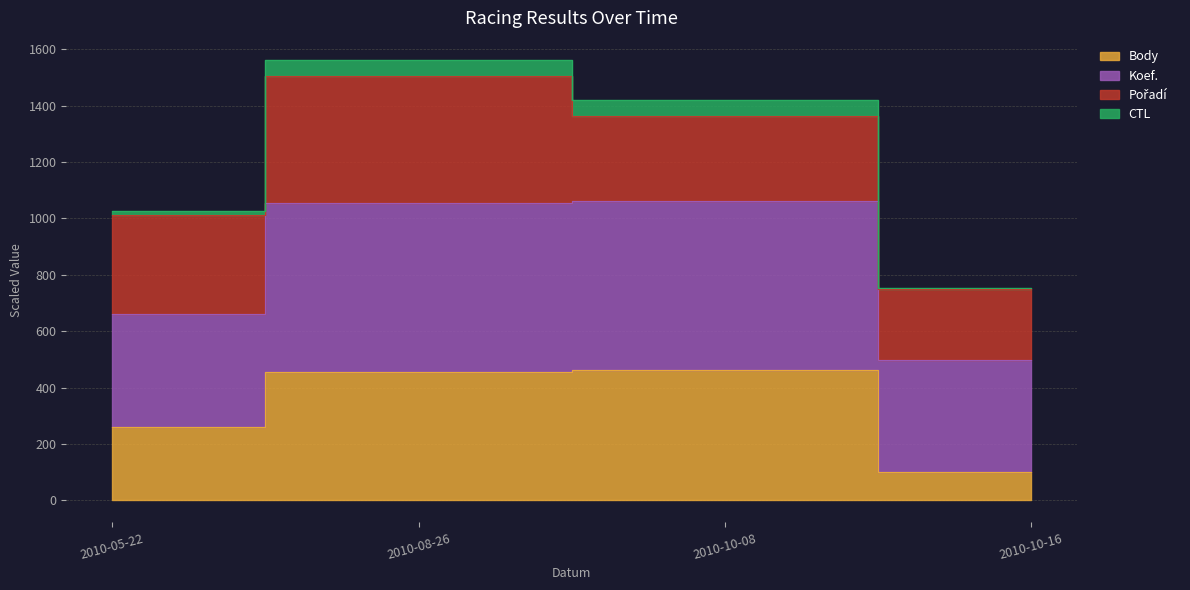

Does the chart display data point markers on the line(s)?

No